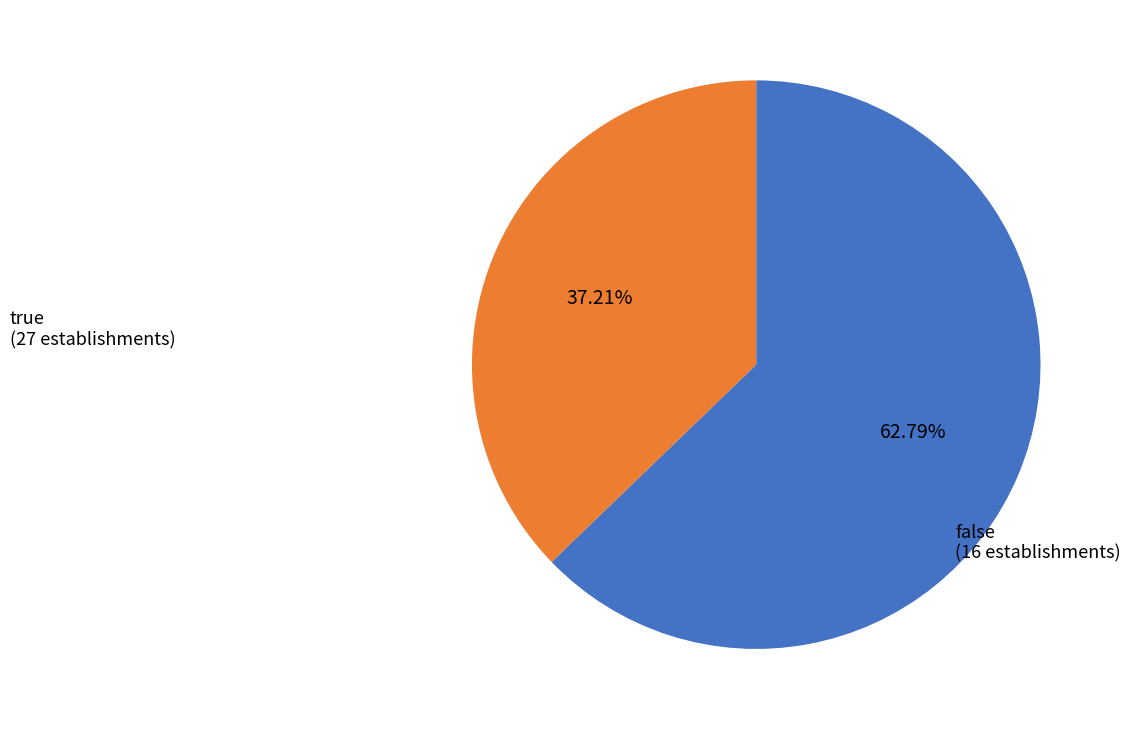

Does any single category account for the majority?

Yes